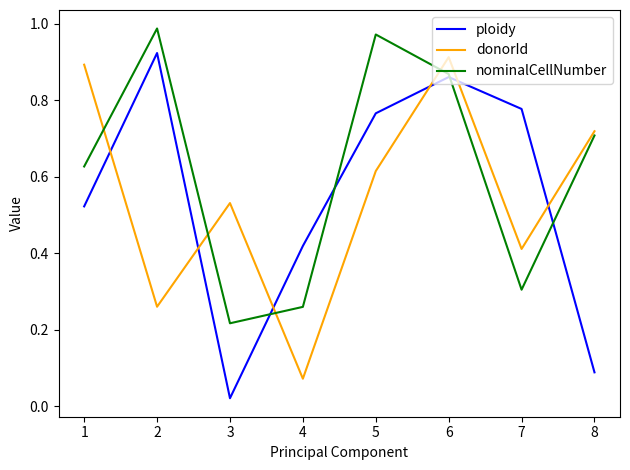

Is the value of nominalCellNumber at 4 greater than the value of donorId at 5?

No